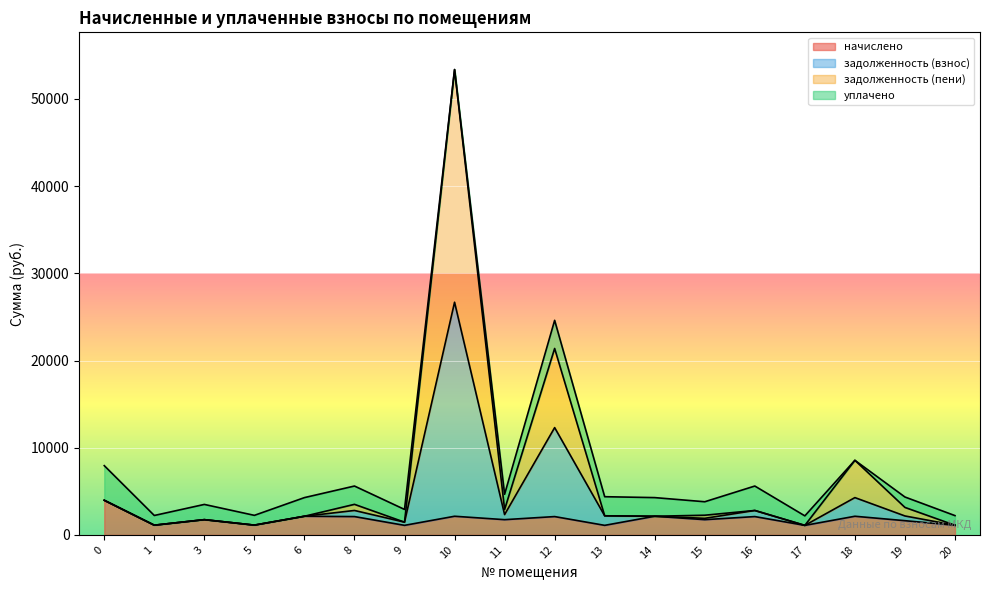

True or false: начислено and задолженность (взнос) intersect in this chart.

False